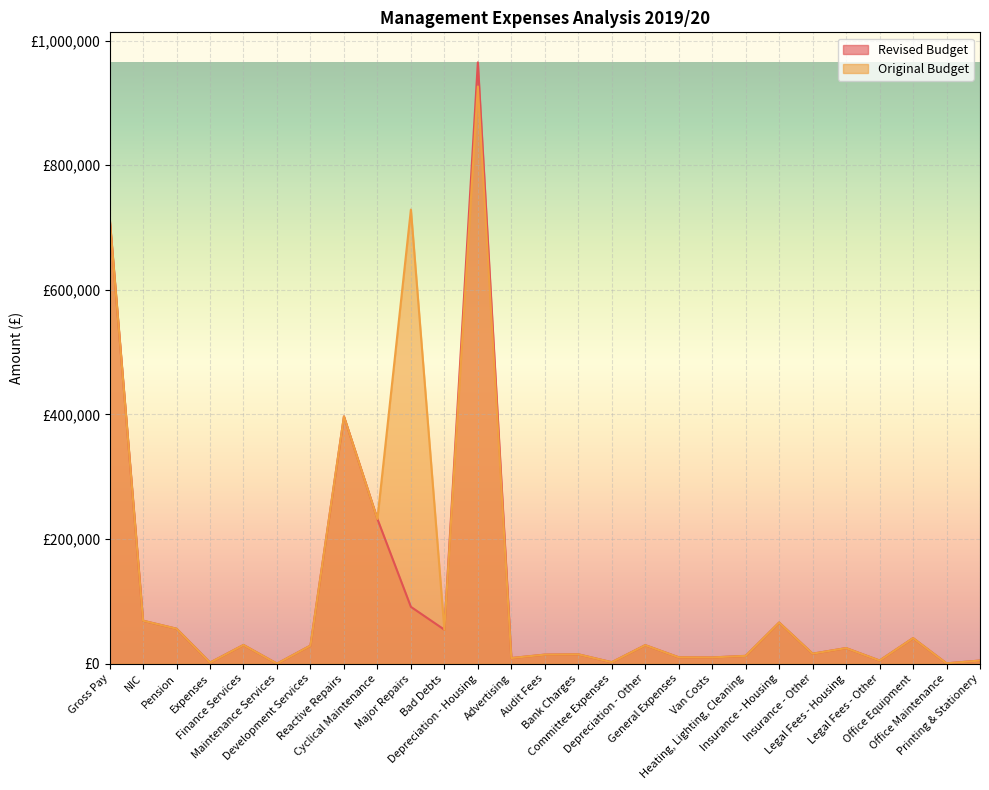

How many values in Original Budget are above zero?

26